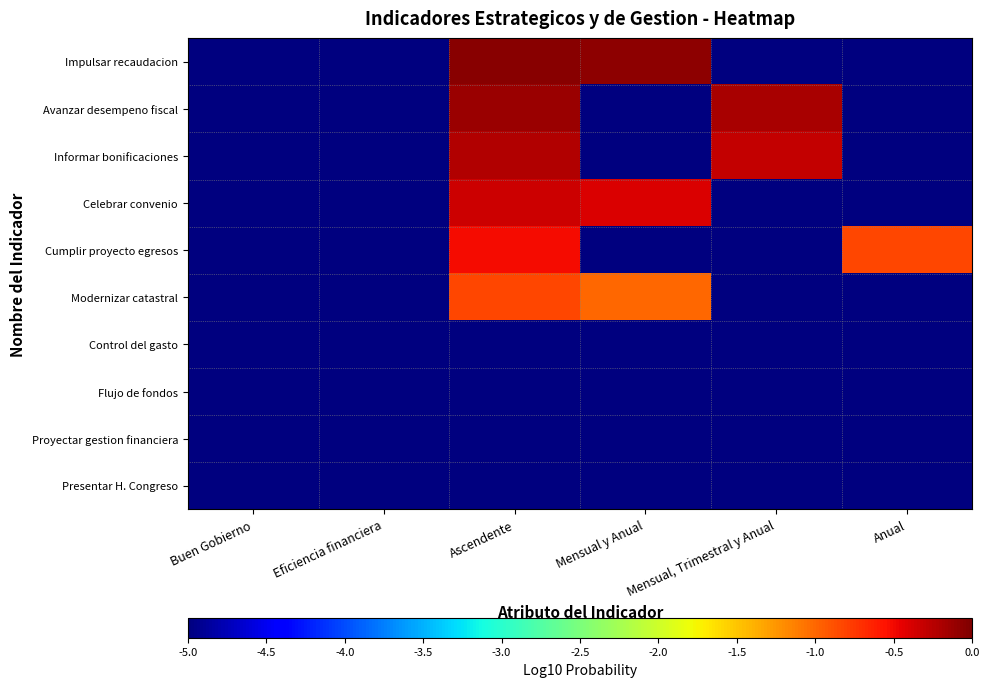

At which category does the chart reach its peak across all series?

Ascendente